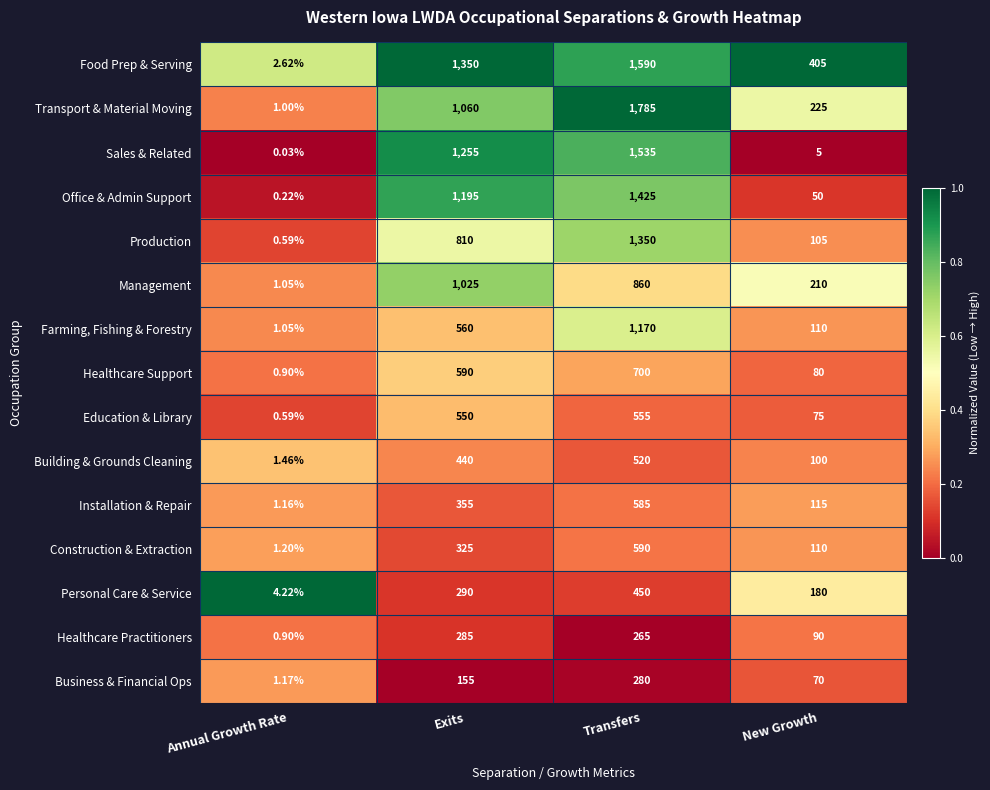

At which label does Office & Admin Support reach its peak?

Transfers